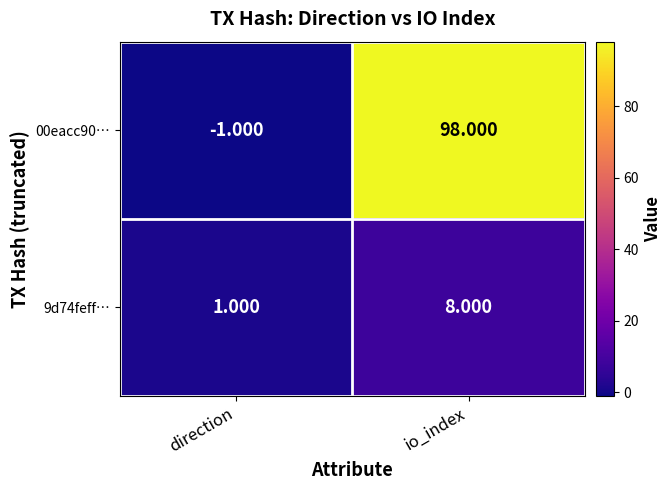

At which label is 00eacc90… closest to 48?

direction